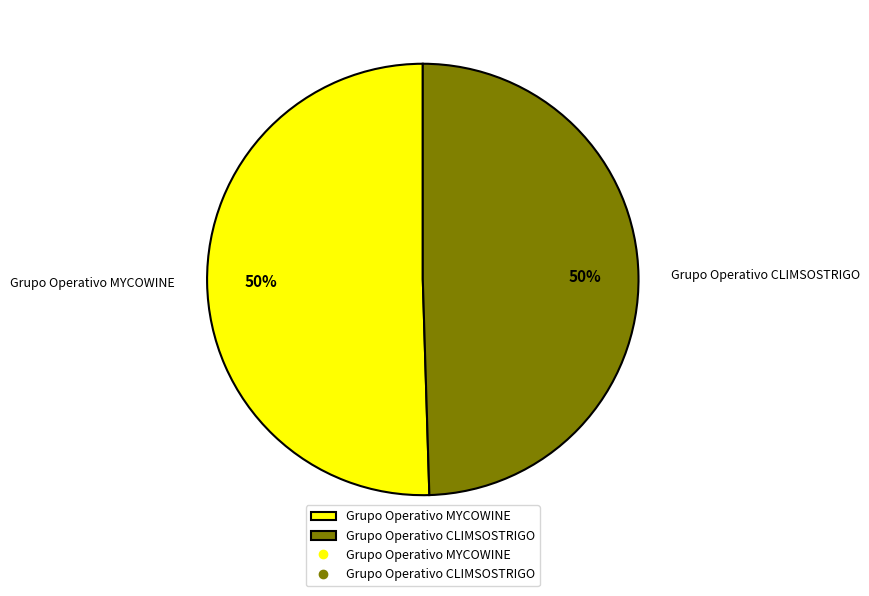

Approximately how many times larger is the value at Grupo Operativo MYCOWINE compared to Grupo Operativo CLIMSOSTRIGO?

1.0